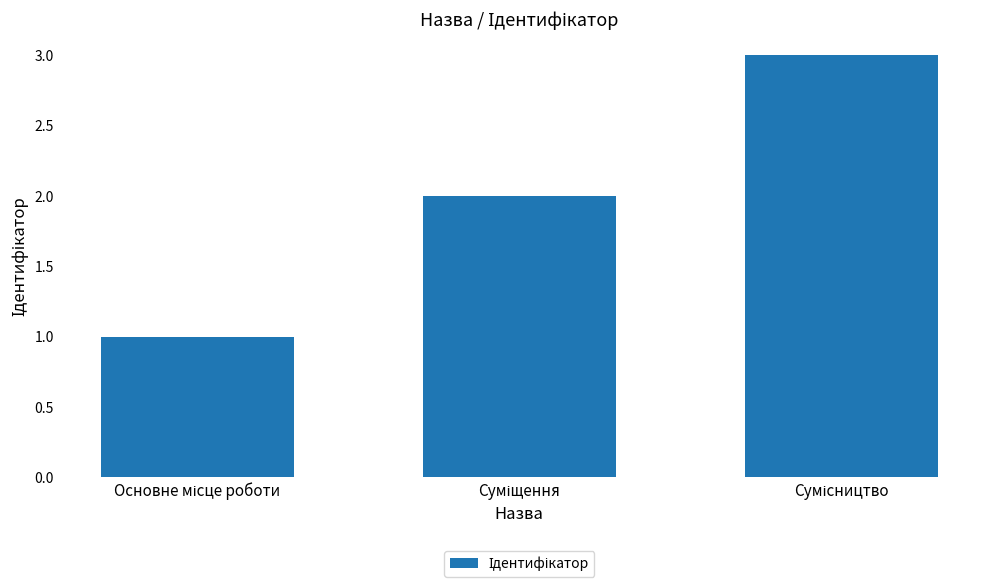

What is the sum of all values?

6